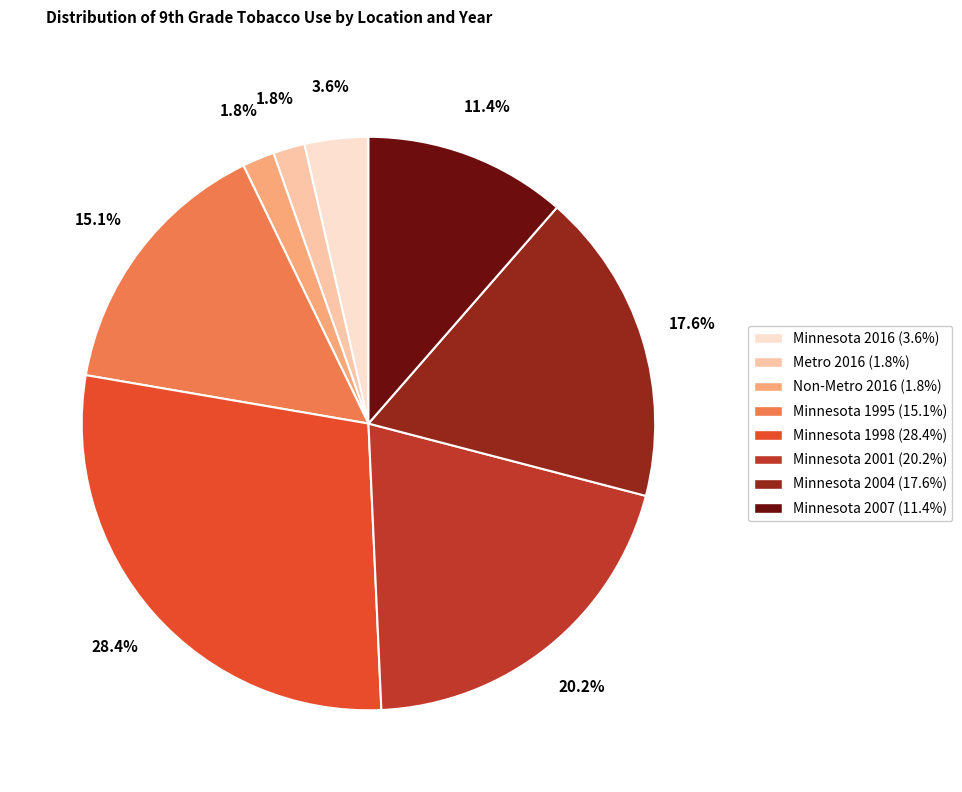

Count the number of slices in the pie.

8